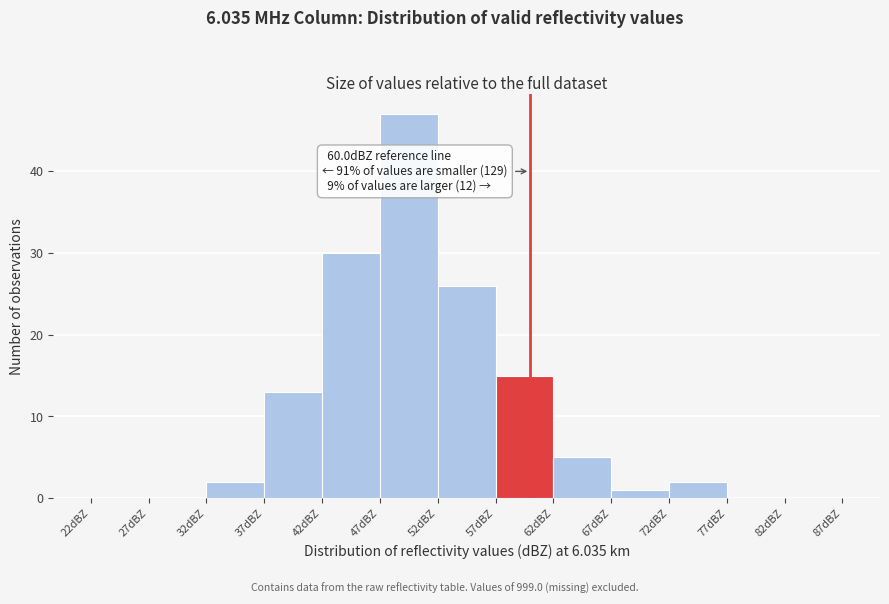

Which range on the x-axis has the tallest bar?

47 to 52